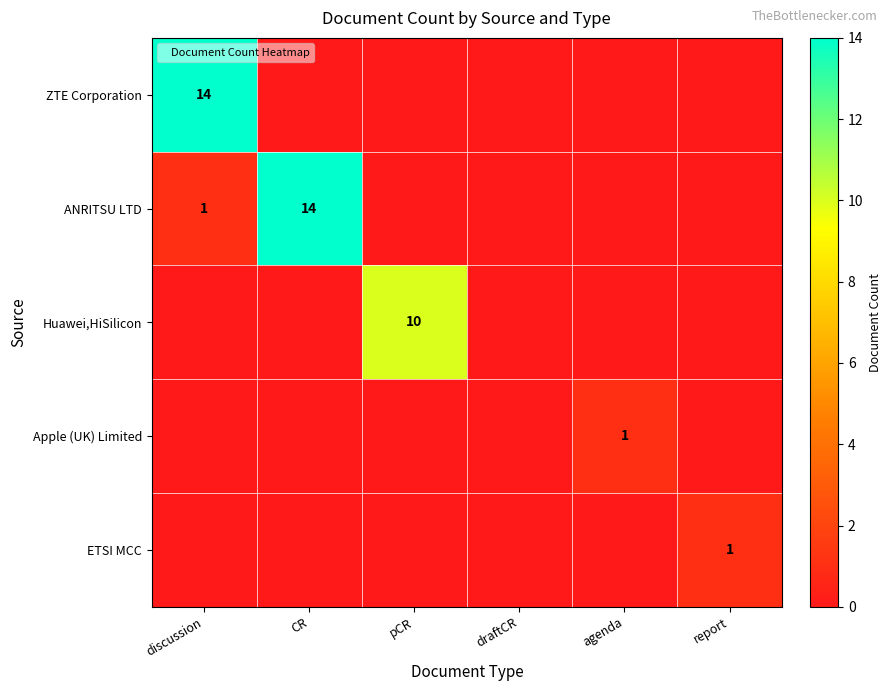

At which label is ANRITSU LTD closest to 7?

discussion